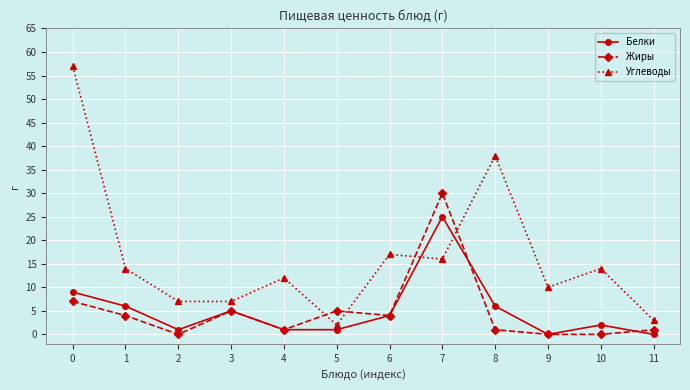

How many times do Углеводы and Белки cross each other?

2